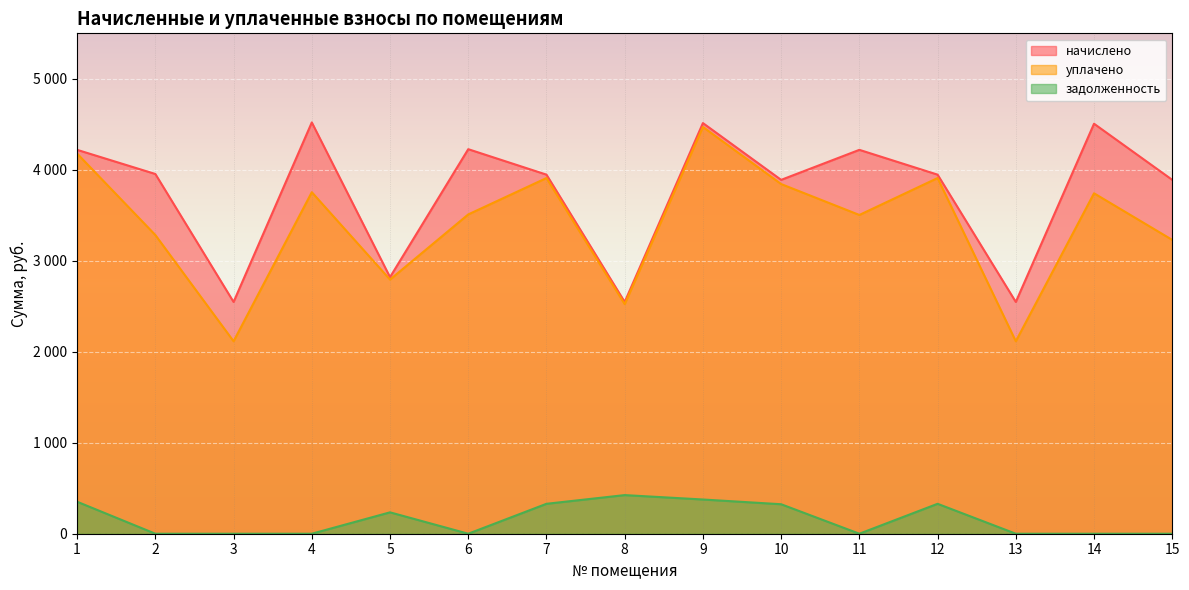

True or false: уплачено and задолженность intersect in this chart.

False